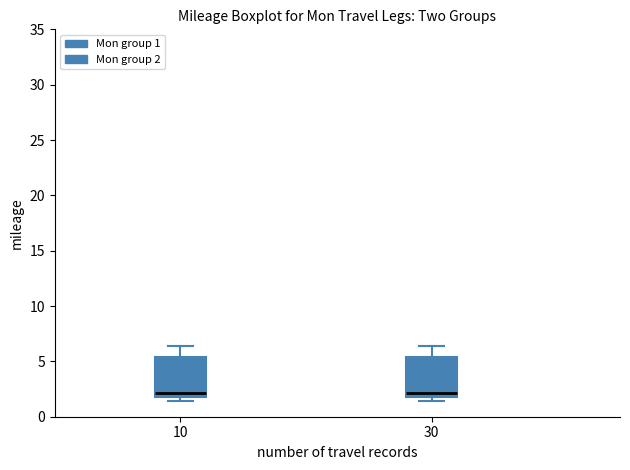

Where is the upper edge of the box at x = 10 on the y-axis? The values are not printed on the chart, so give them approximately, as read against the axis.

5.5